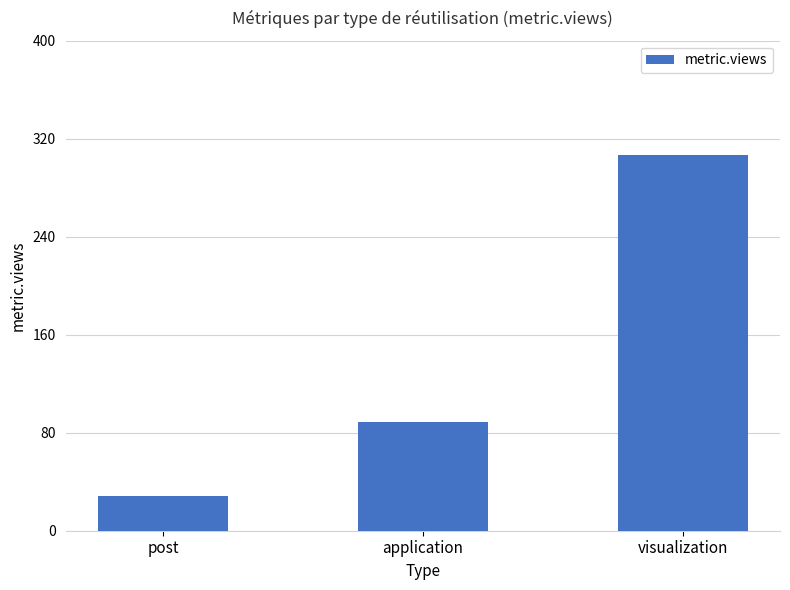

Rank the categories by value from lowest to highest.

post, application, visualization